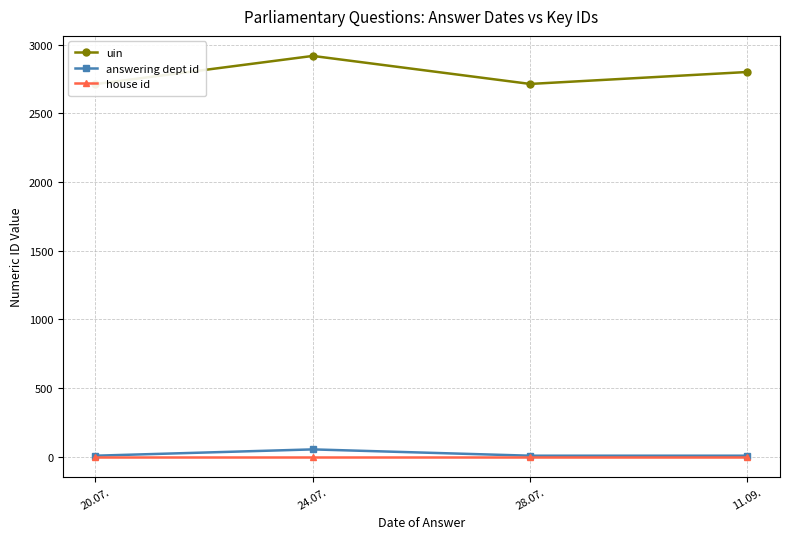

List the series in order of their peak value, highest first.

uin, answering dept id, house id